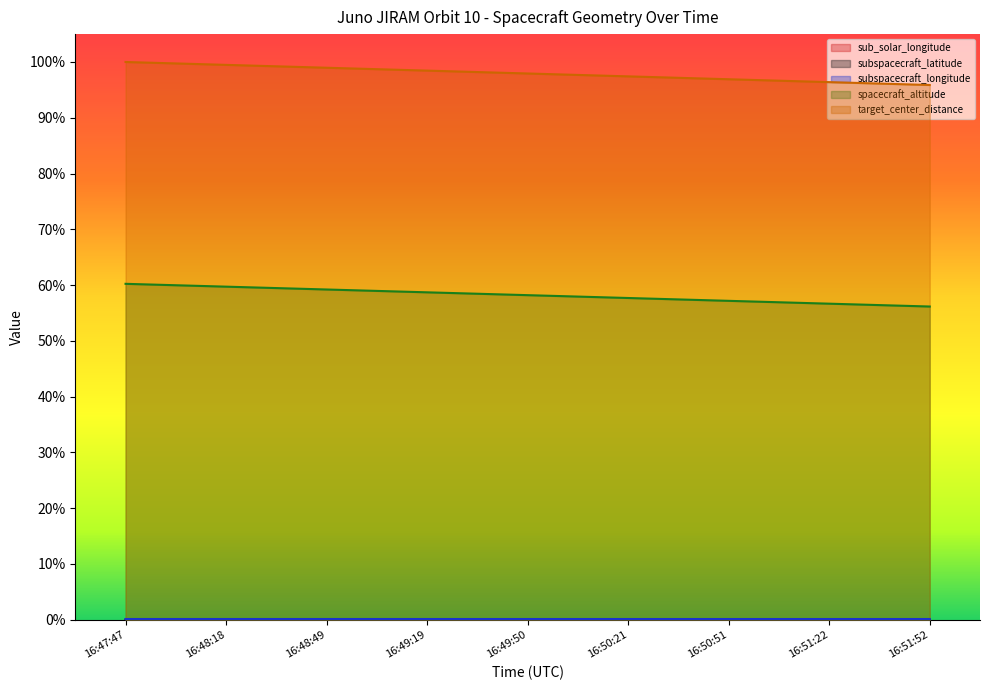

What is the spread (max minus min) of values at 16:48:49?

1.0